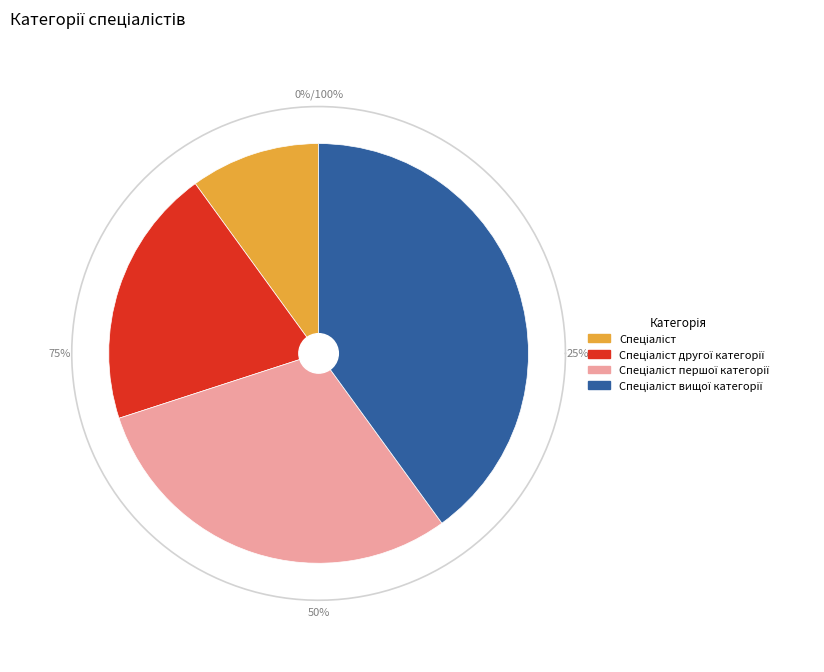

Rank the categories by value from highest to lowest.

Спеціаліст вищої категорії, Спеціаліст першої категорії, Спеціаліст другої категорії, Спеціаліст